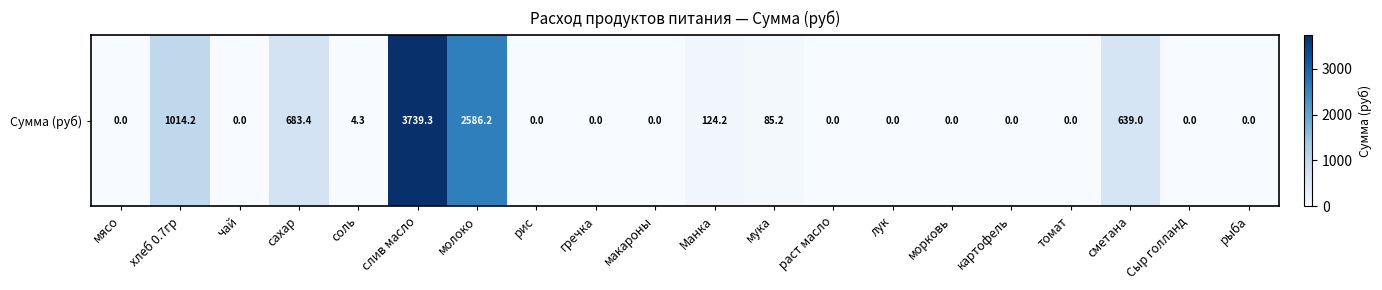

True or false: the data shows 0.0 at морковь.

True